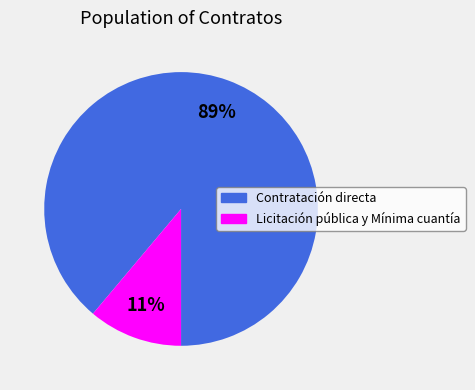

Does any single category account for the majority?

Yes